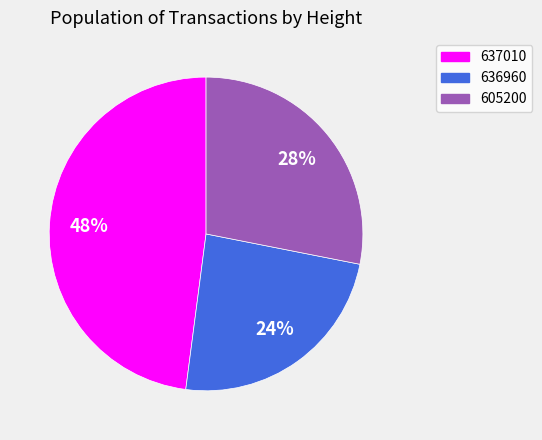

What is the largest slice in the pie chart?

637010